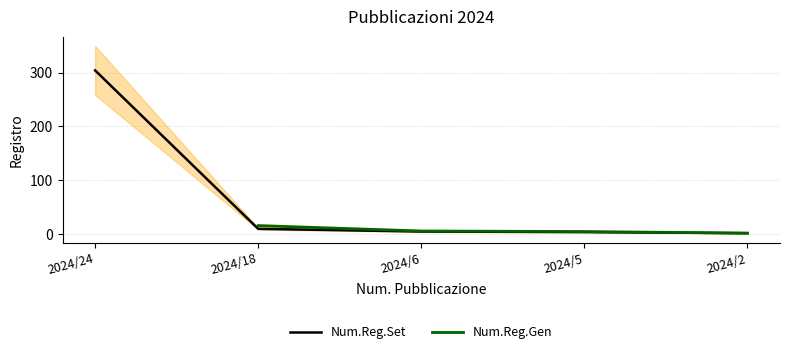

Where is Num.Reg.Set nearest to the value 152?

2024/18